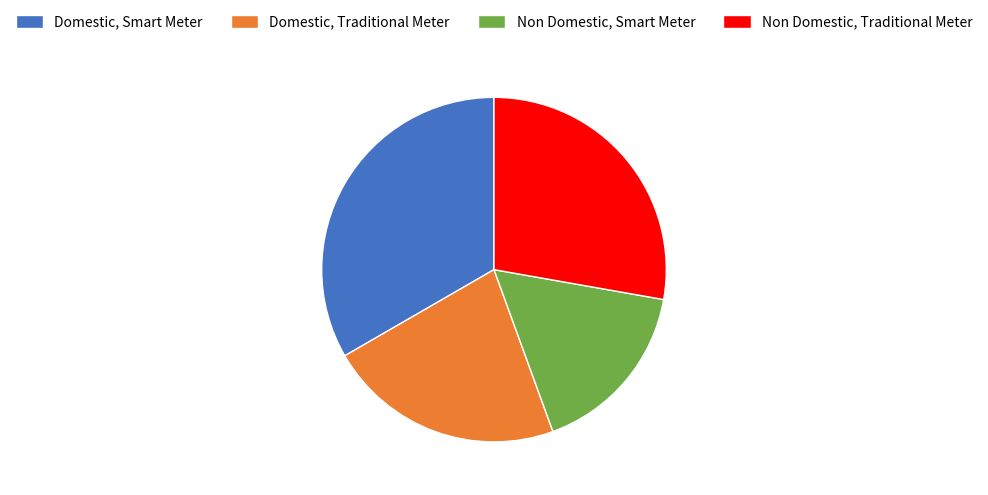

Which category has the smallest portion of the pie?

Non Domestic, Smart Meter